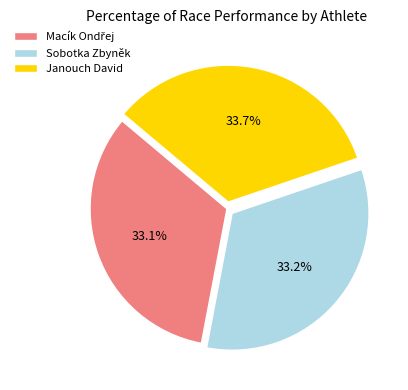

Does any single category account for the majority?

No